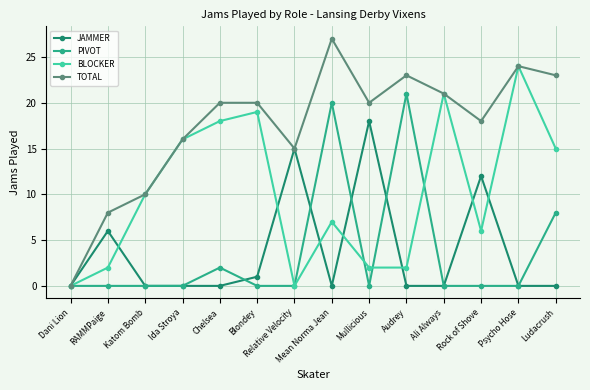

At which label is PIVOT closest to 10?

Ludacrush